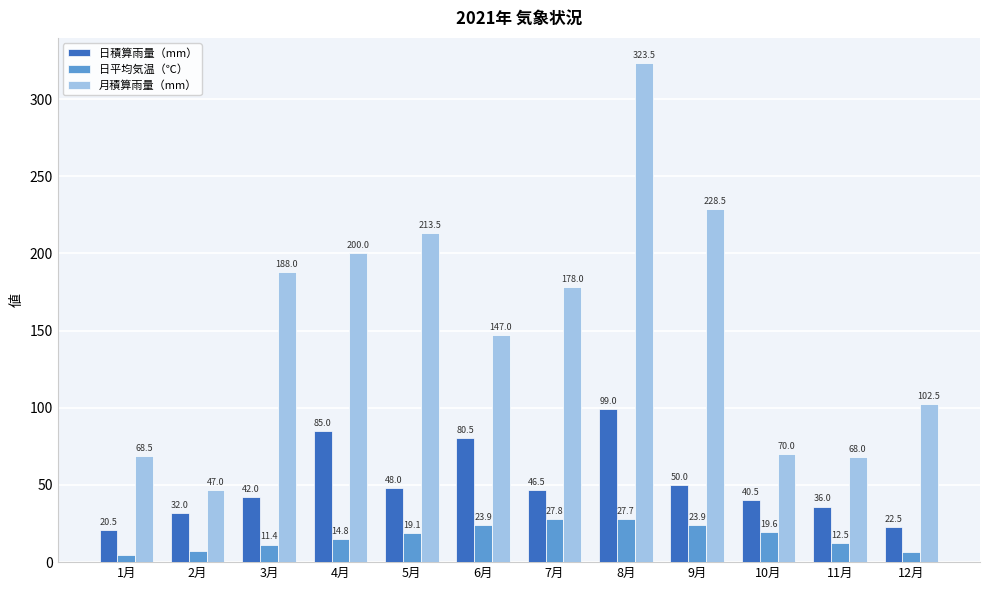

What is the label of the 11th bar from the left?

11月